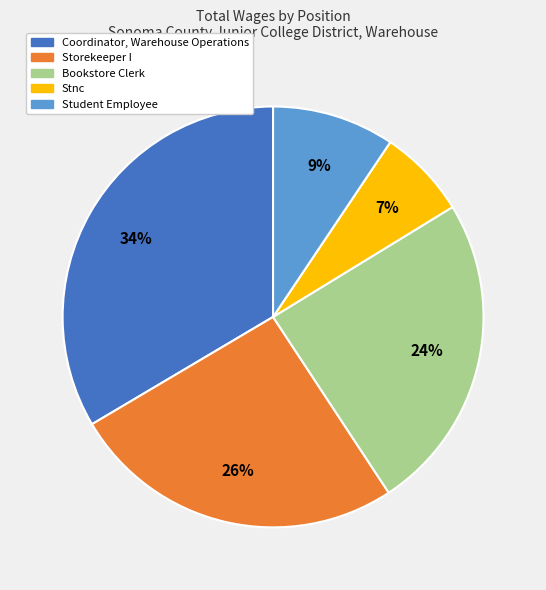

Which has a higher value, Student Employee or Stnc?

Student Employee